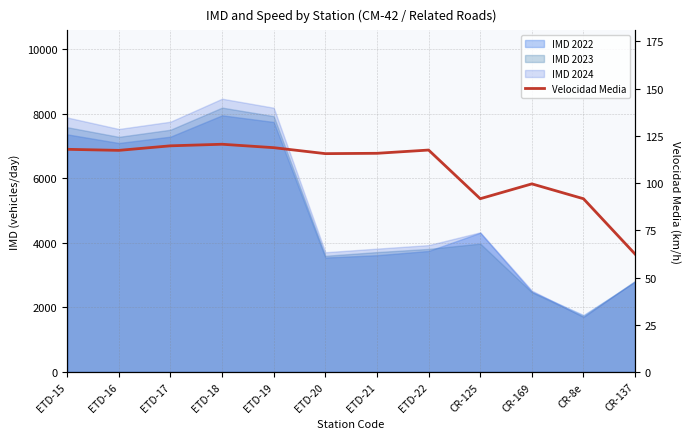

What position from the right is ETD-19?

8